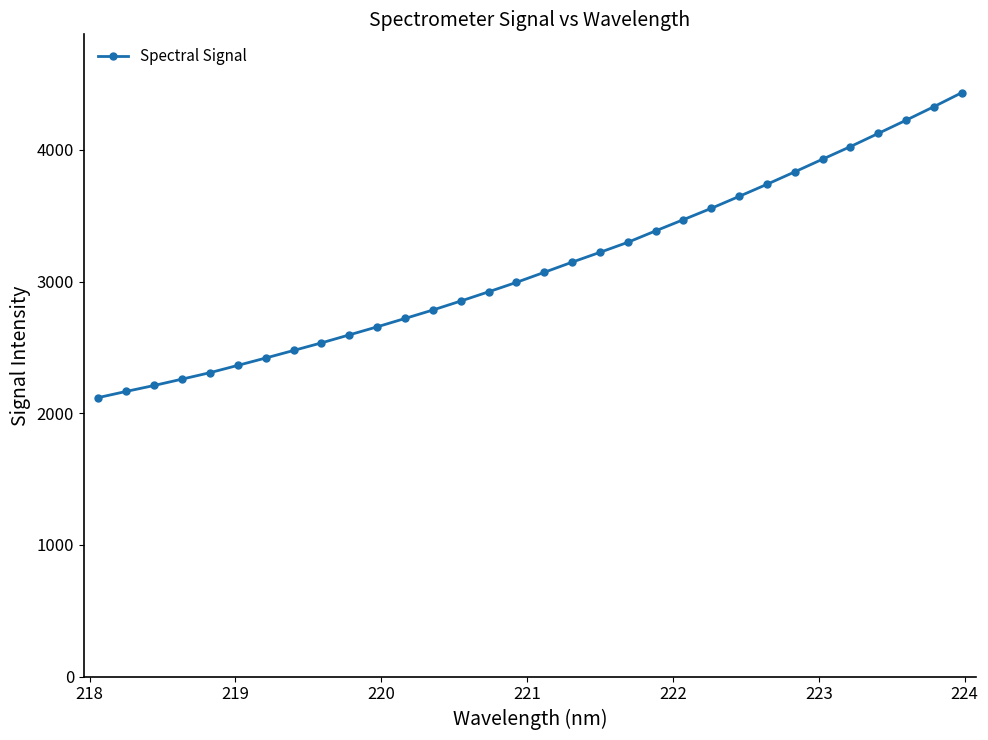

What is the difference between the maximum and minimum values?

2315.2